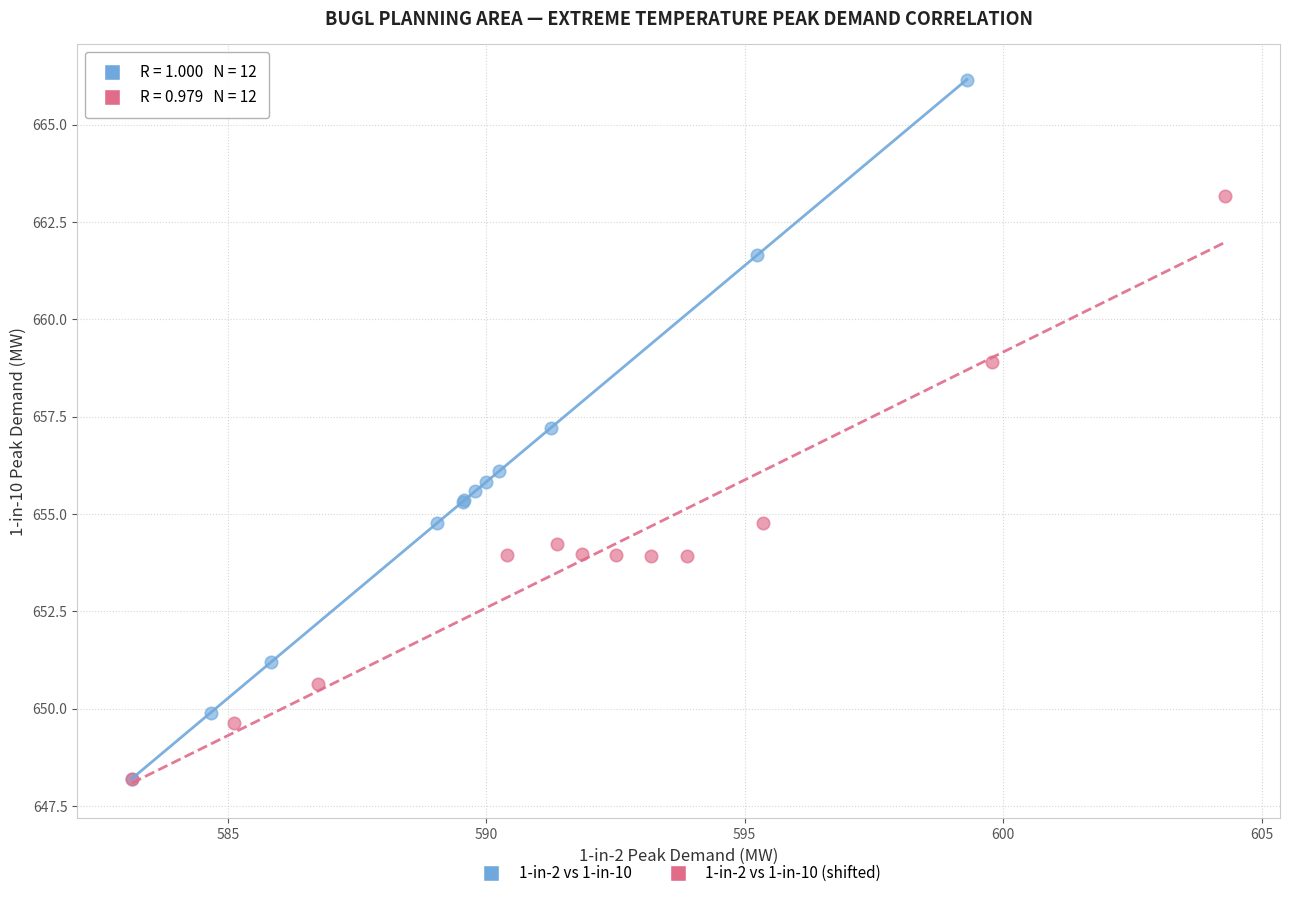

Which series contains the highest Y value?

1-in-2 vs 1-in-10